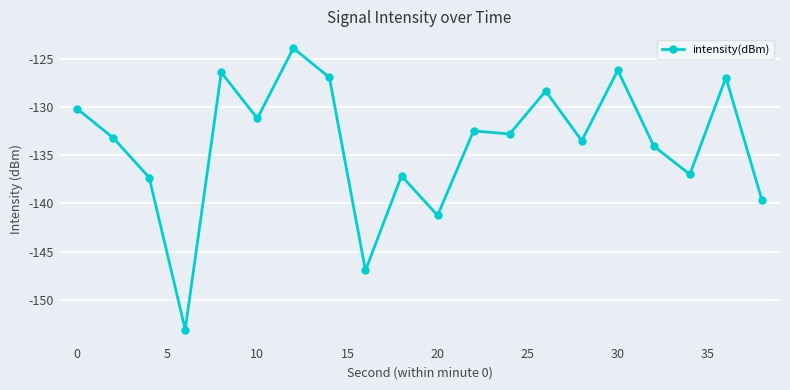

What is the value of the 14th point from the left?

-128.3